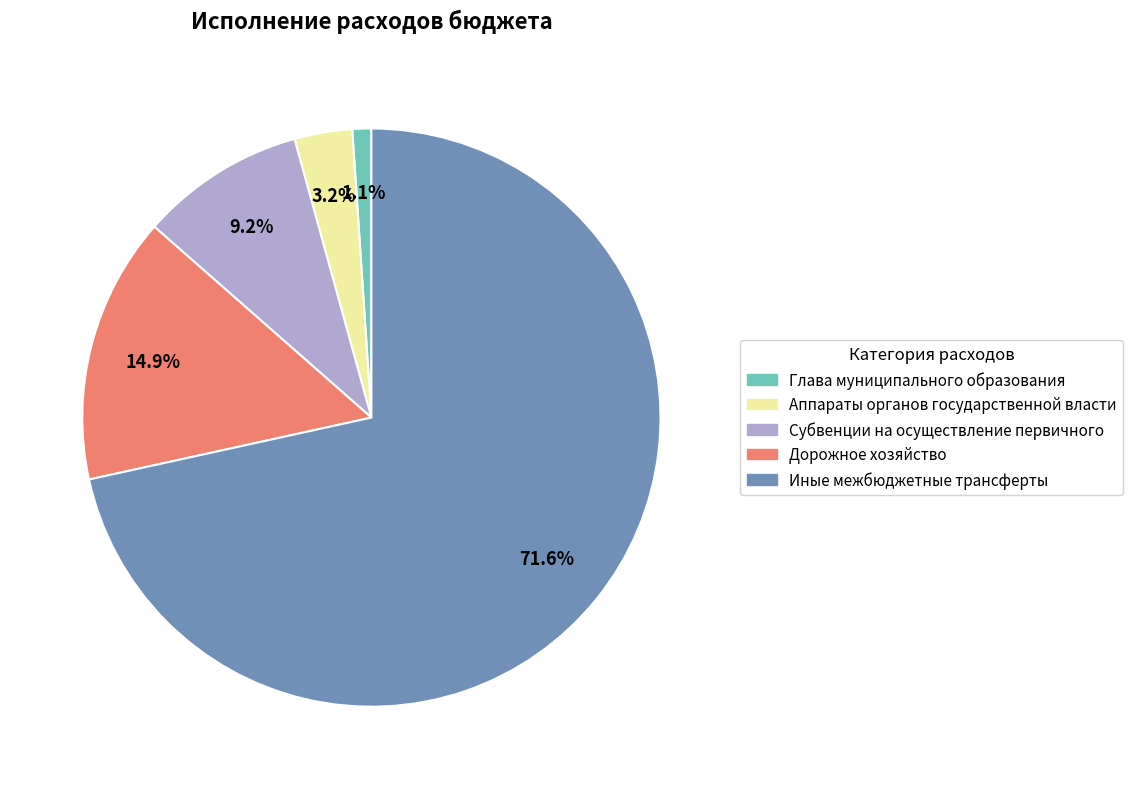

What is the majority slice?

Иные межбюджетные трансферты